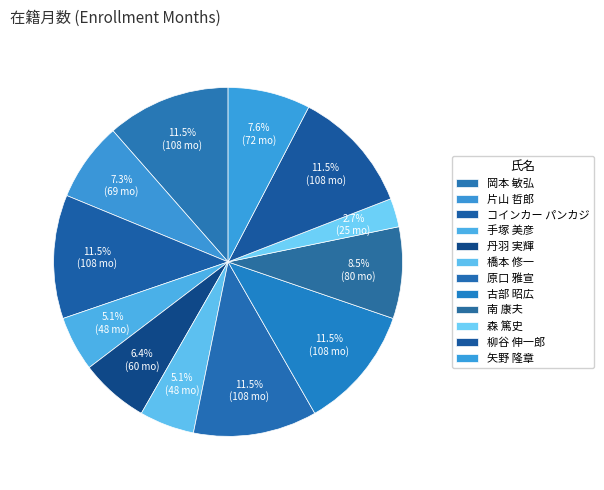

To the nearest percent, what is the average slice percentage?

8%